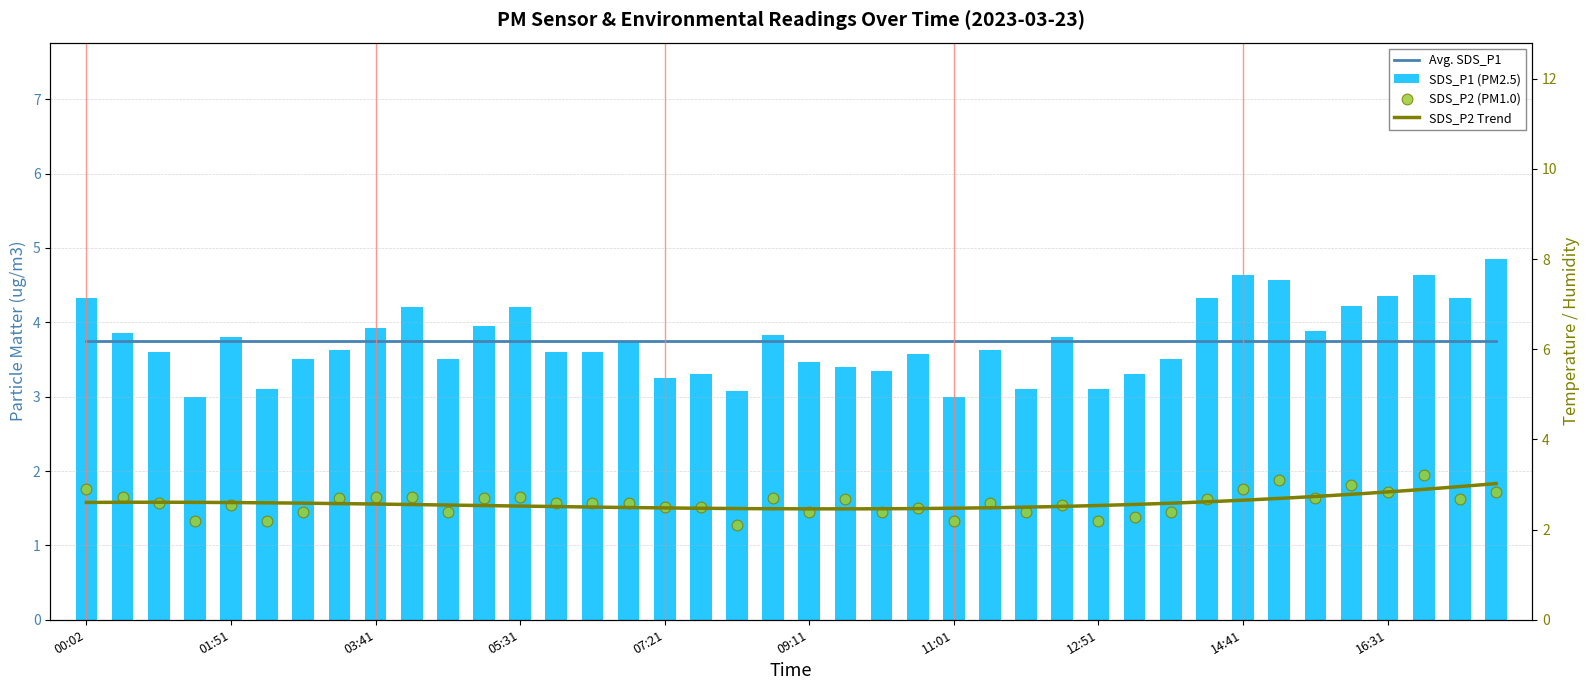

Which series has the largest total across all categories?

SDS_P1